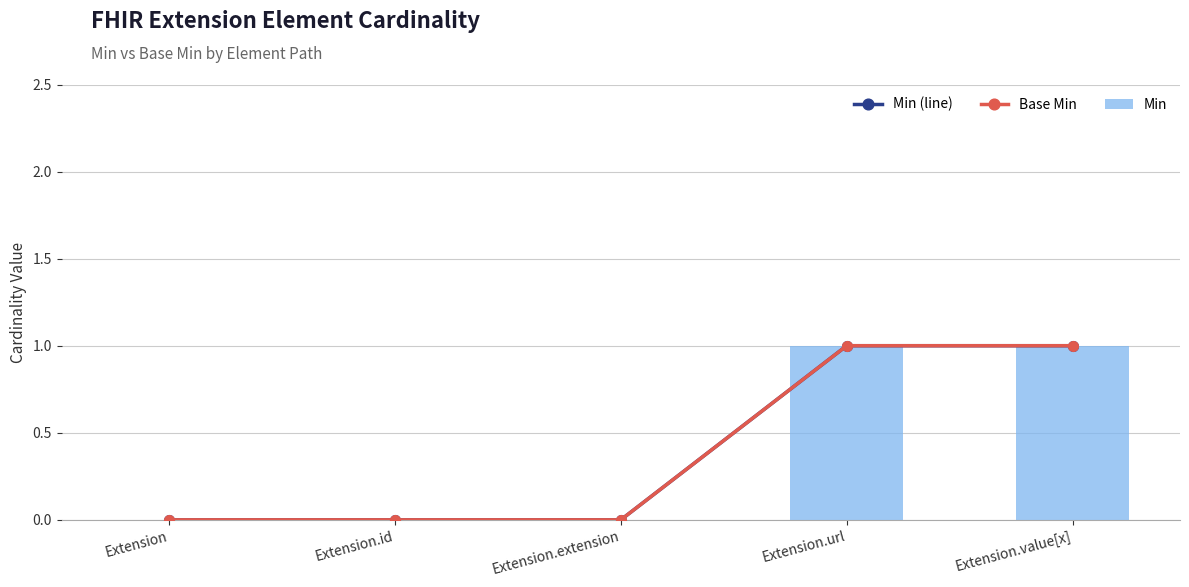

What is the maximum value for Base Min?

1